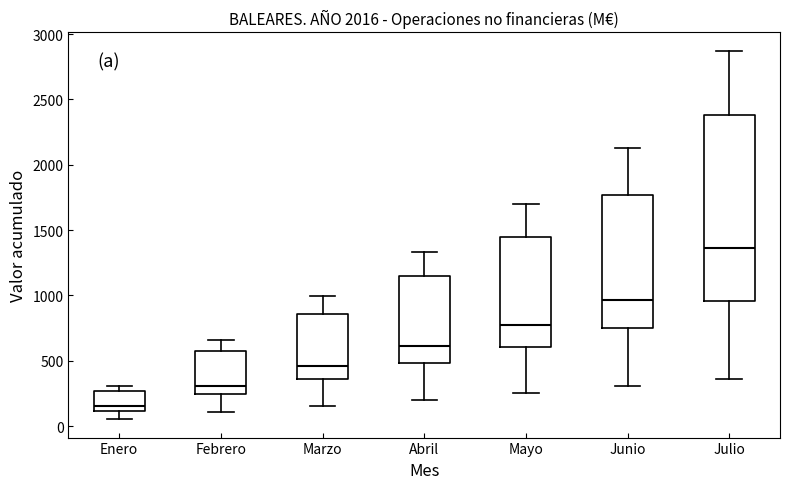

Which box's median line is the lowest?

Enero